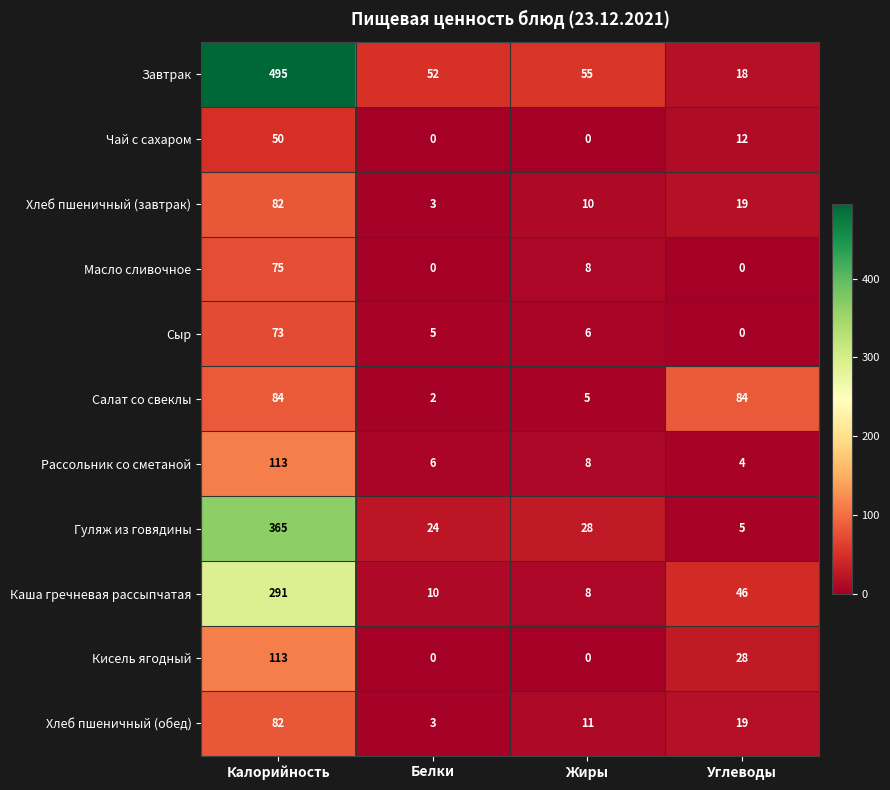

At which category is the sum across all series the highest?

Калорийность